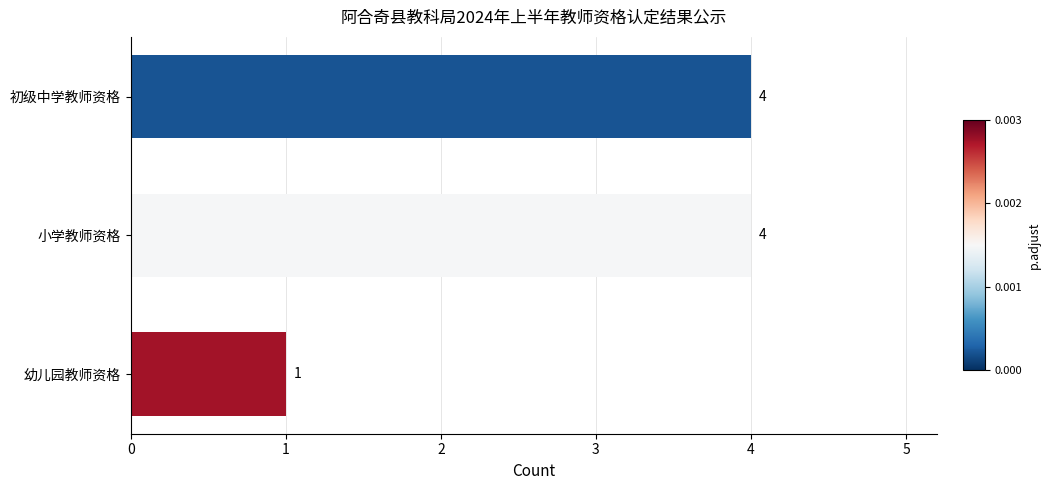

The chart shows a value of 7 at 小学教师资格. True or false?

False